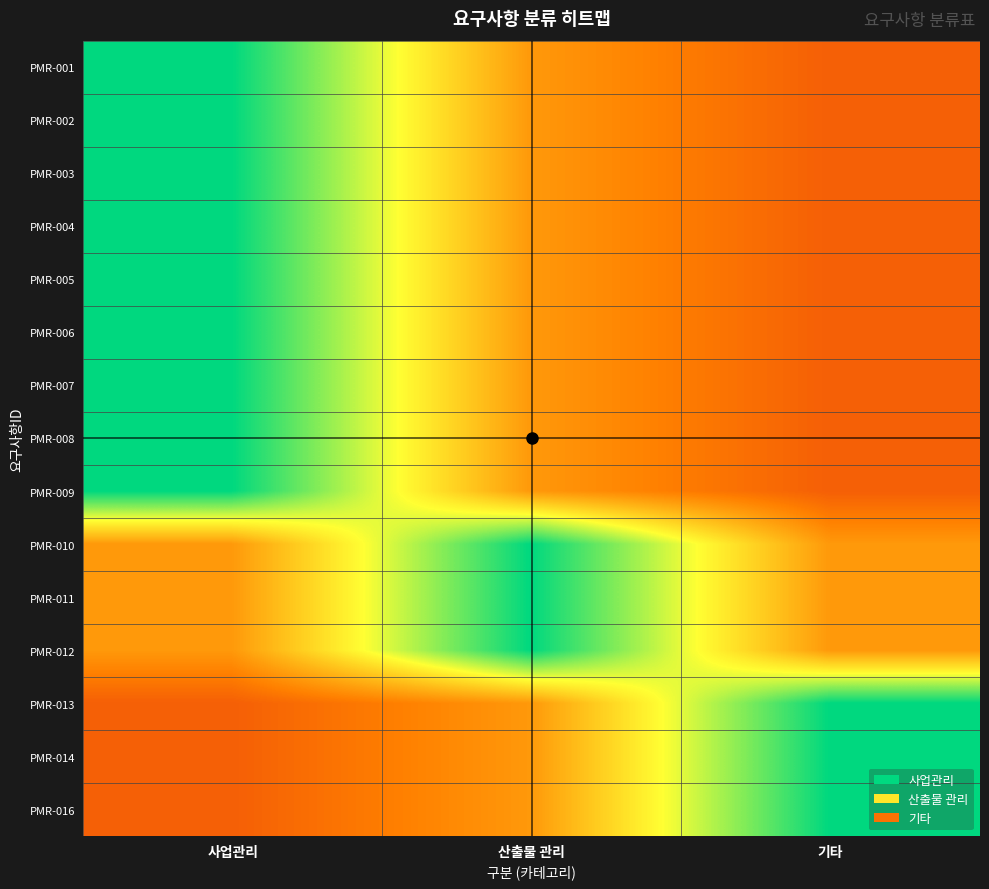

Reading left to right, transcribe all the data shown in this chart.

PMR-001: 사업관리=1.0	산출물 관리=0.4	기타=0.2
PMR-002: 사업관리=1.0	산출물 관리=0.4	기타=0.2
PMR-003: 사업관리=1.0	산출물 관리=0.4	기타=0.2
PMR-004: 사업관리=1.0	산출물 관리=0.4	기타=0.2
PMR-005: 사업관리=1.0	산출물 관리=0.4	기타=0.2
PMR-006: 사업관리=1.0	산출물 관리=0.4	기타=0.2
PMR-007: 사업관리=1.0	산출물 관리=0.4	기타=0.2
PMR-008: 사업관리=1.0	산출물 관리=0.4	기타=0.2
PMR-009: 사업관리=1.0	산출물 관리=0.4	기타=0.2
PMR-010: 사업관리=0.4	산출물 관리=1.0	기타=0.4
PMR-011: 사업관리=0.4	산출물 관리=1.0	기타=0.4
PMR-012: 사업관리=0.4	산출물 관리=1.0	기타=0.4
PMR-013: 사업관리=0.2	산출물 관리=0.4	기타=1.0
PMR-014: 사업관리=0.2	산출물 관리=0.4	기타=1.0
PMR-016: 사업관리=0.2	산출물 관리=0.4	기타=1.0